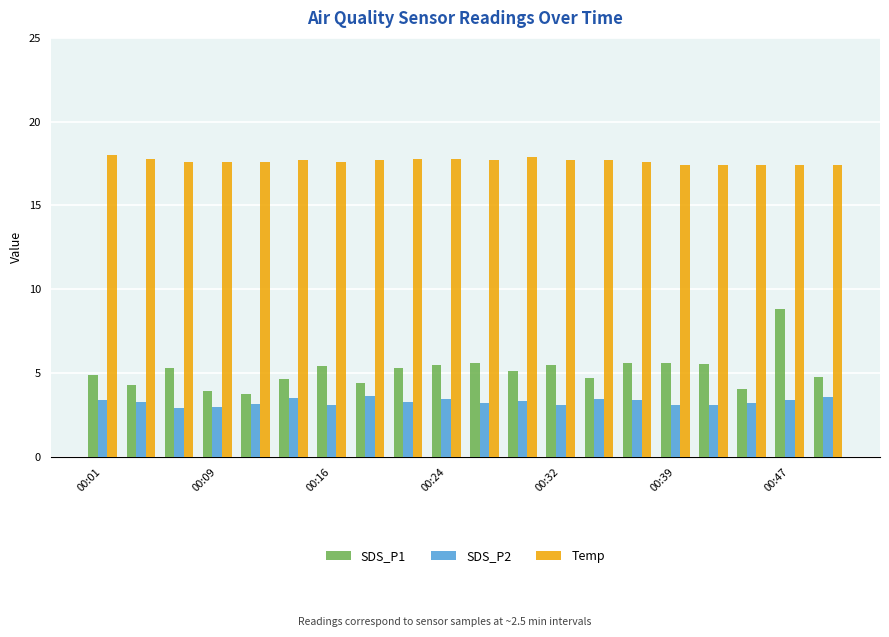

What are all the series names shown in the legend?

SDS_P1, SDS_P2, Temp